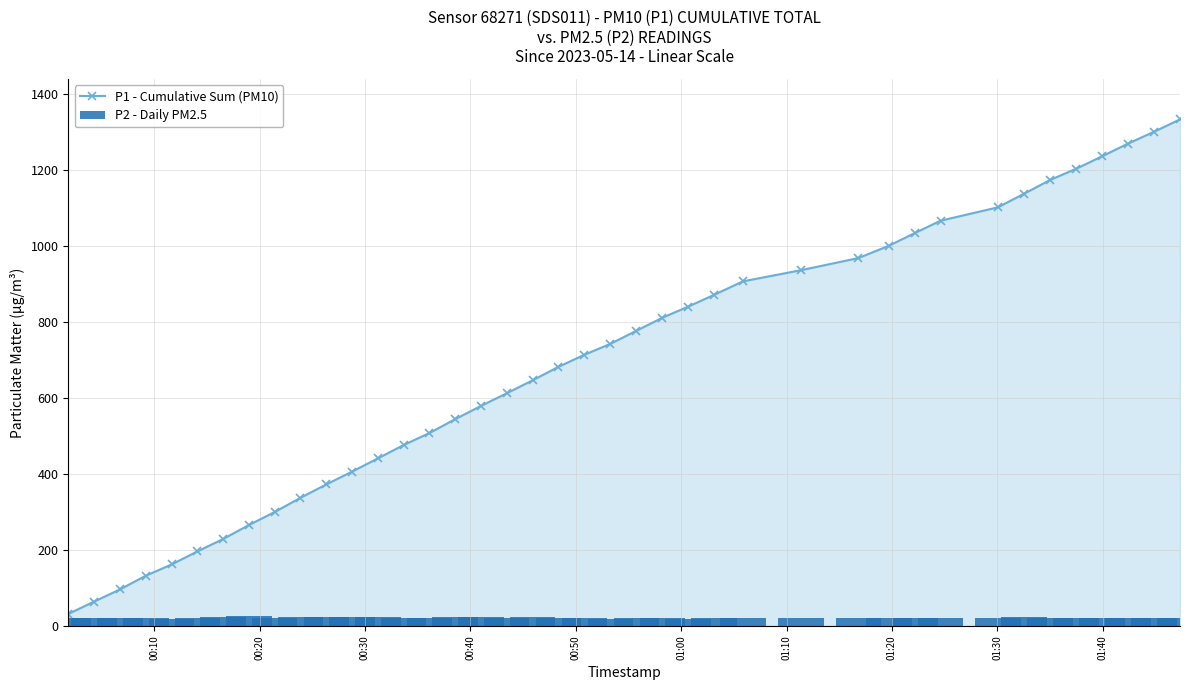

Are the bars horizontal?

No